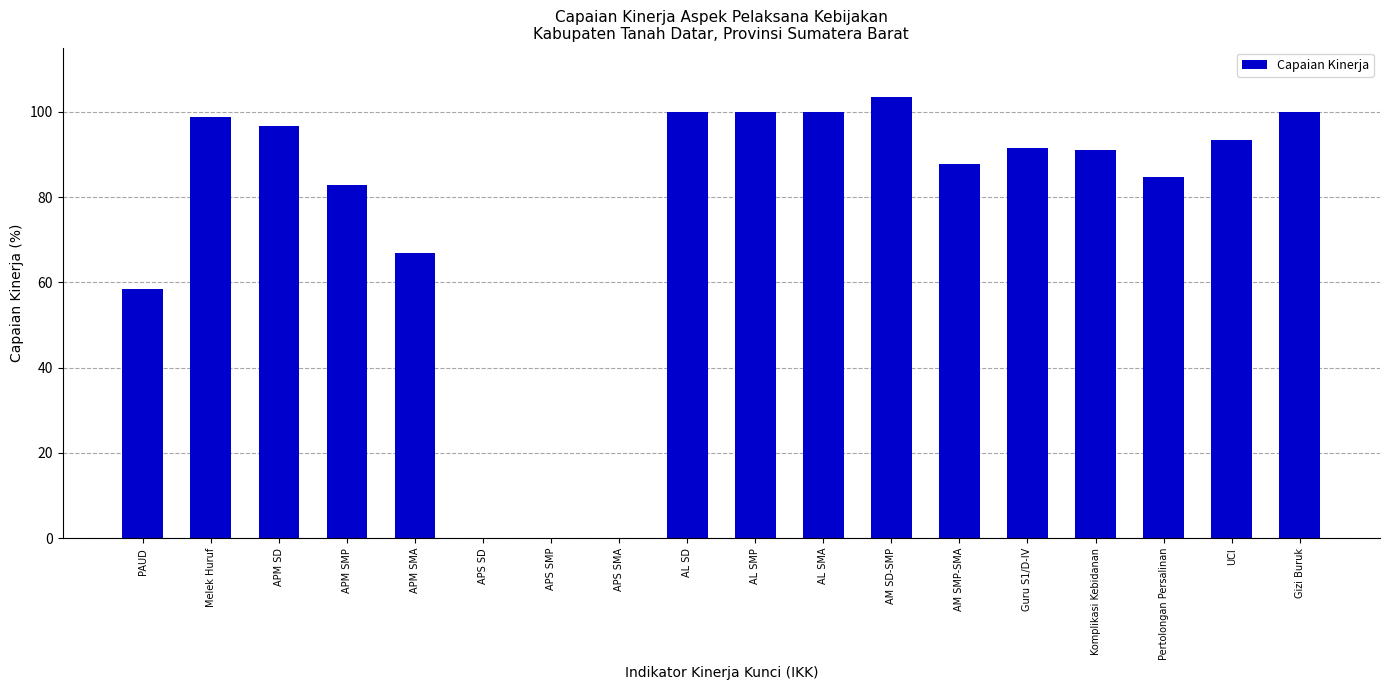

At which label is the value closest to 51?

PAUD